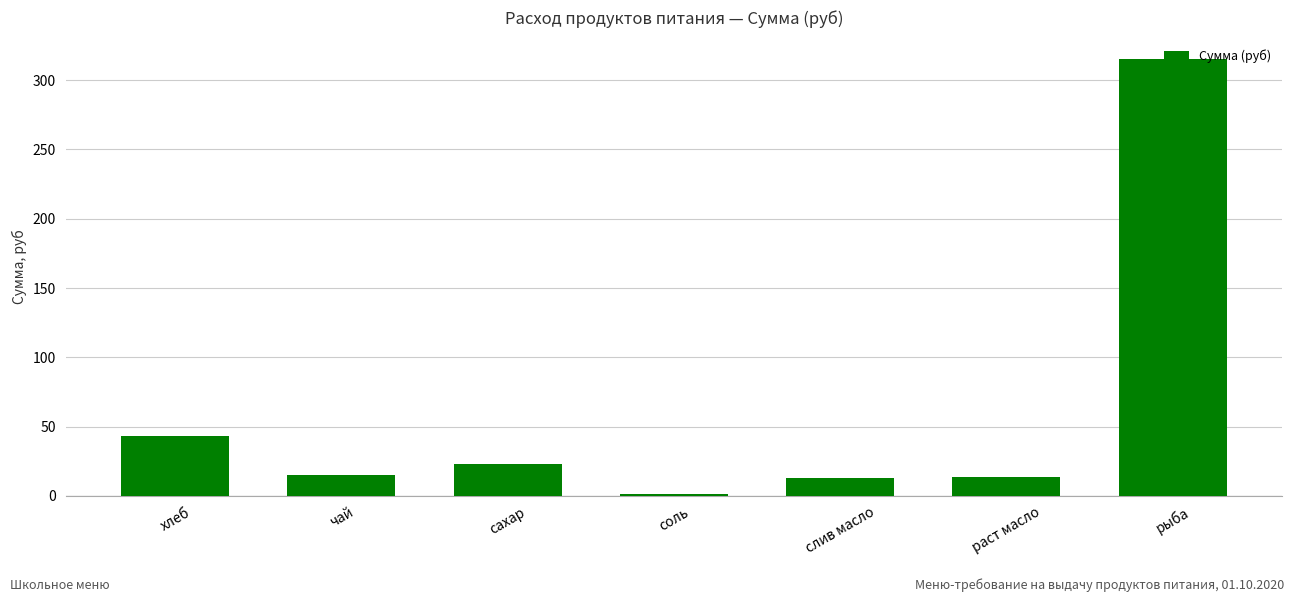

What is the average value?

60.6